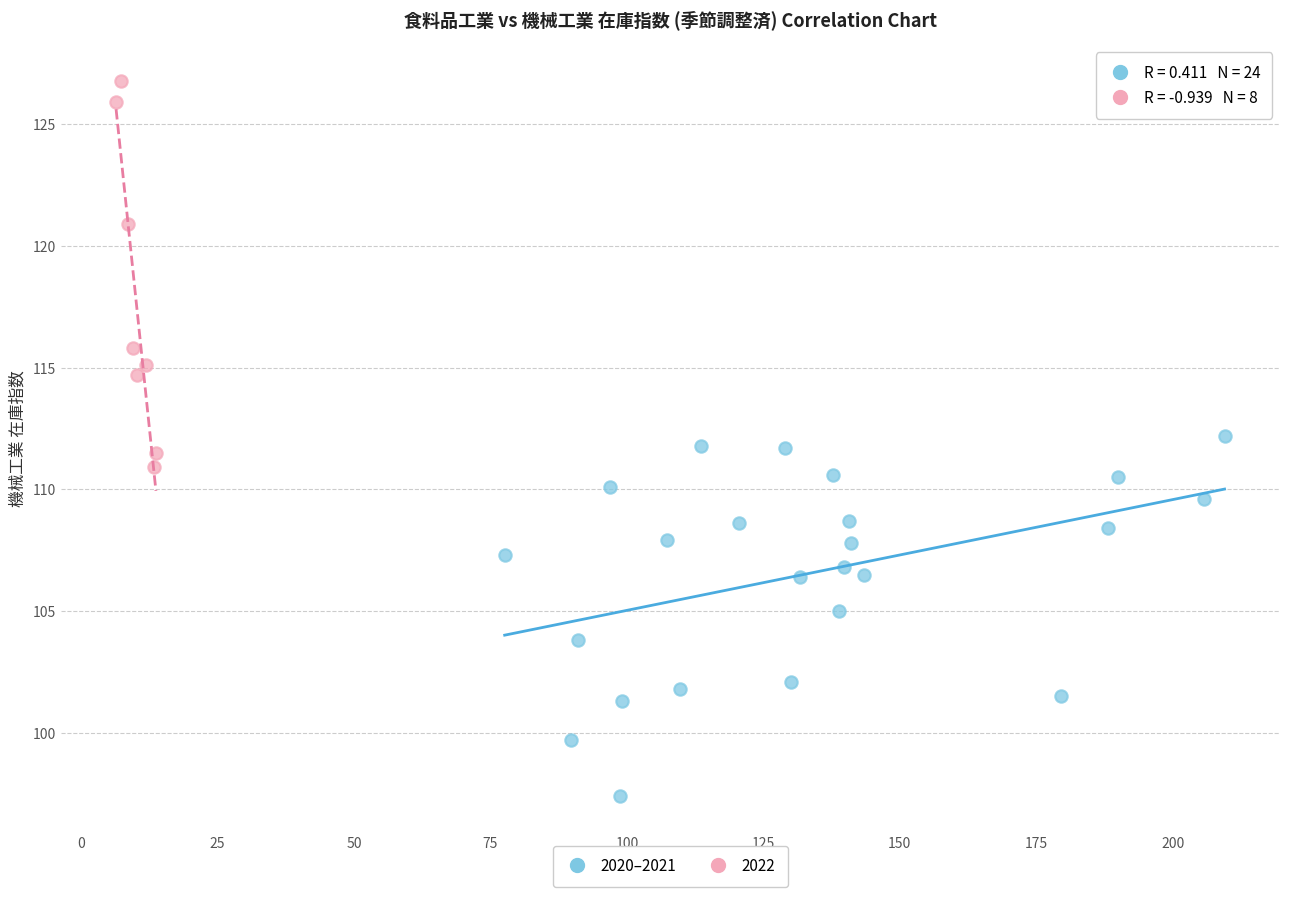

Which series reaches the maximum Y coordinate?

2022